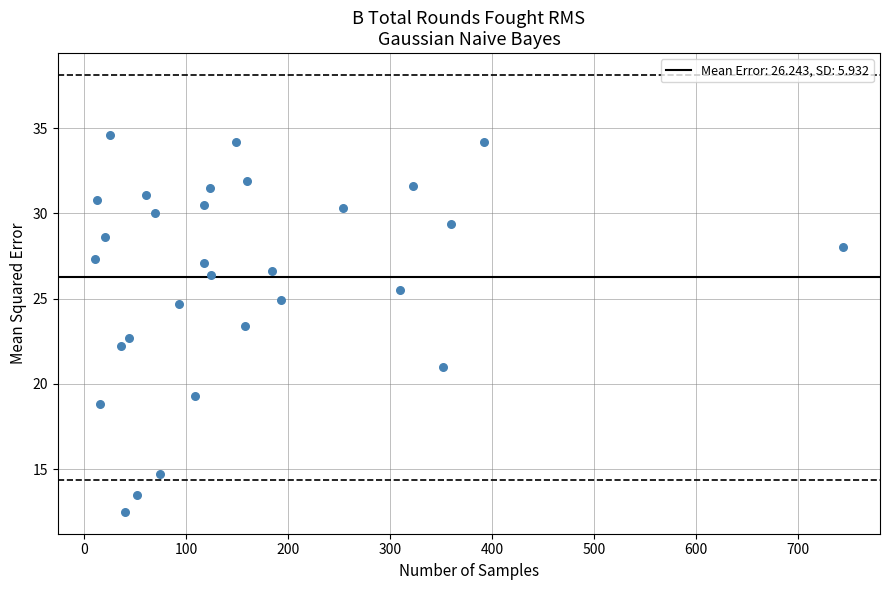

What is the range of Y values (max minus min)?

22.1